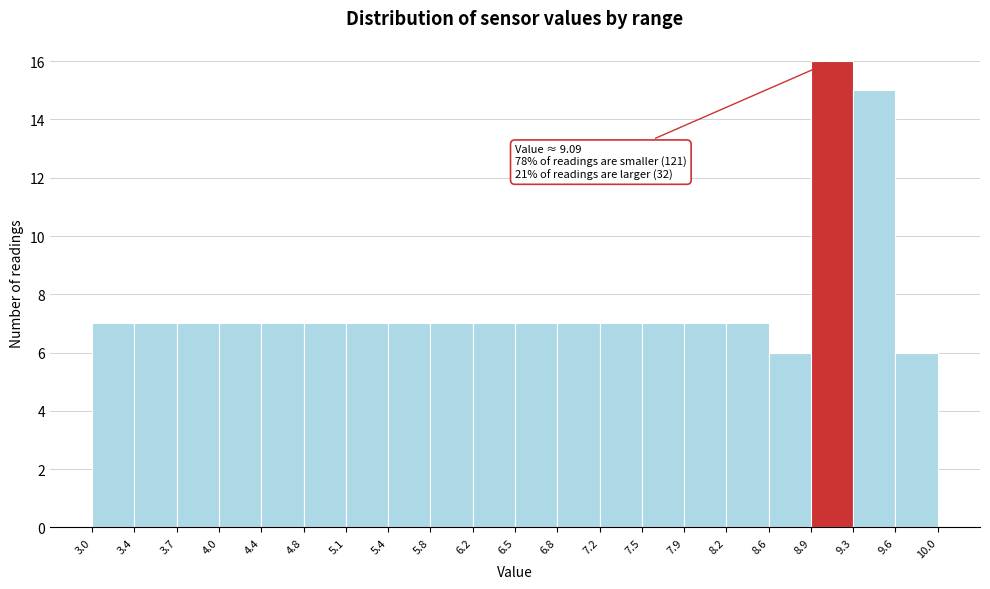

Which range on the x-axis has the tallest bar?

8.9 to 9.3